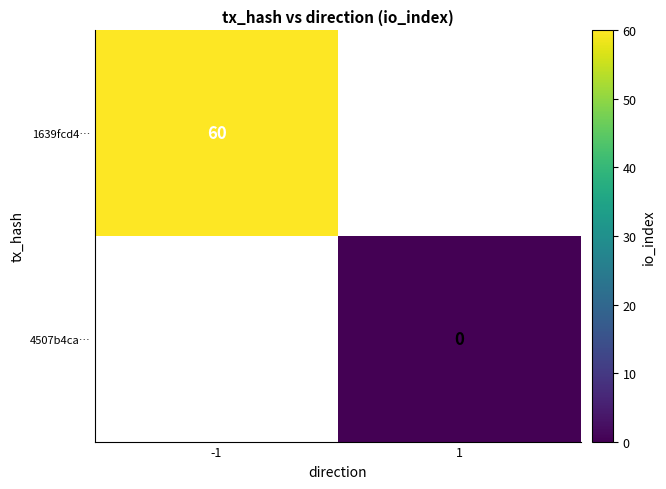

The 1639fcd4… series shows 85 at -1. True or false?

False